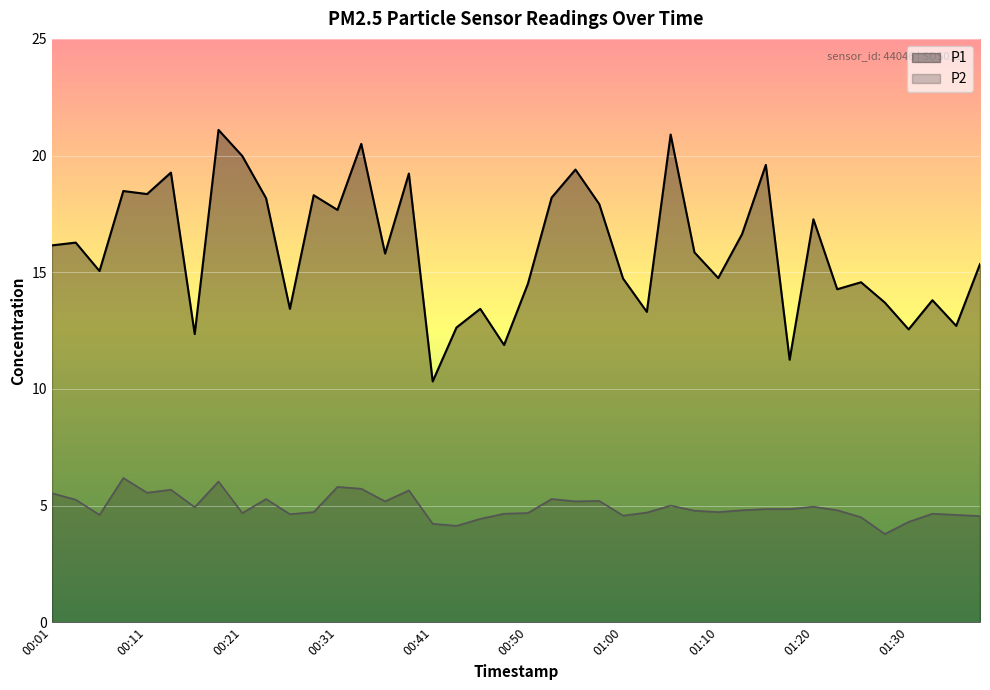

True or false: P2 has a value of 4.8 at 01:12.

True